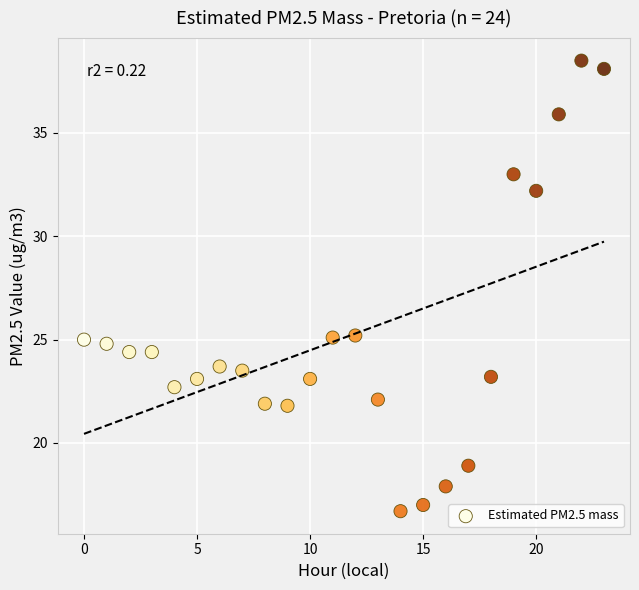

What is the range of Y values (max minus min)?

21.8